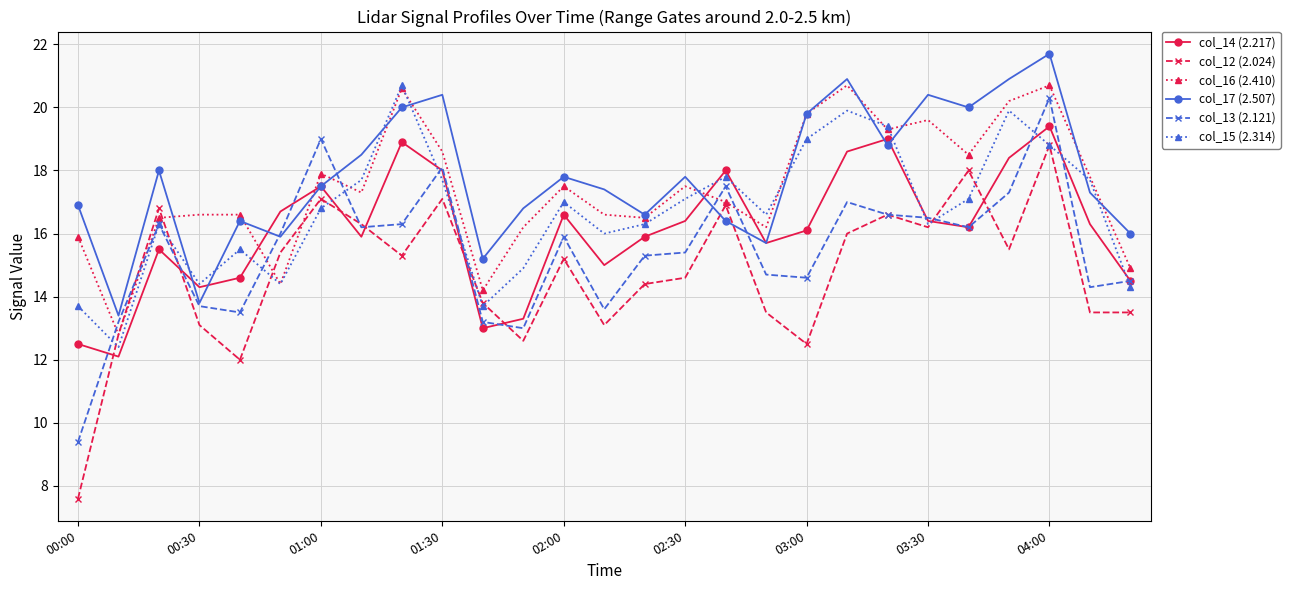

Reading right to left, what are all the values shown in this chart?

col_14 (2.217): 14.5	16.3	19.4	18.4	16.2	16.4	19.0	18.6	16.1	15.7	18.0	16.4	15.9	15.0	16.6	13.3	13.0	18.0	18.9	15.9	17.5	16.7	14.6	14.3	15.5	12.1	12.5
col_12 (2.024): 13.5	13.5	18.8	15.5	18.0	16.2	16.6	16.0	12.5	13.5	16.9	14.6	14.4	13.1	15.2	12.6	13.8	17.1	15.3	16.3	17.1	15.4	12.0	13.1	16.8	12.8	7.6
col_16 (2.410): 14.9	17.8	20.7	20.2	18.5	19.6	19.3	20.7	19.8	16.2	17.0	17.5	16.5	16.6	17.5	16.2	14.2	18.6	20.6	17.3	17.9	14.4	16.6	16.6	16.5	12.8	15.9
col_17 (2.507): 16.0	17.3	21.7	20.9	20.0	20.4	18.8	20.9	19.8	15.7	16.4	17.8	16.6	17.4	17.8	16.8	15.2	20.4	20.0	18.5	17.5	15.9	16.4	13.8	18.0	13.4	16.9
col_13 (2.121): 14.5	14.3	20.3	17.3	16.2	16.5	16.6	17.0	14.6	14.7	17.5	15.4	15.3	13.6	15.9	13.0	13.2	18.1	16.3	16.2	19.0	16.0	13.5	13.7	16.3	13.2	9.4
col_15 (2.314): 14.3	17.7	18.8	19.9	17.1	16.3	19.4	19.9	19.0	16.6	17.8	17.1	16.3	16.0	17.0	14.9	13.7	17.7	20.7	17.7	16.8	14.4	15.5	14.4	16.3	12.4	13.7